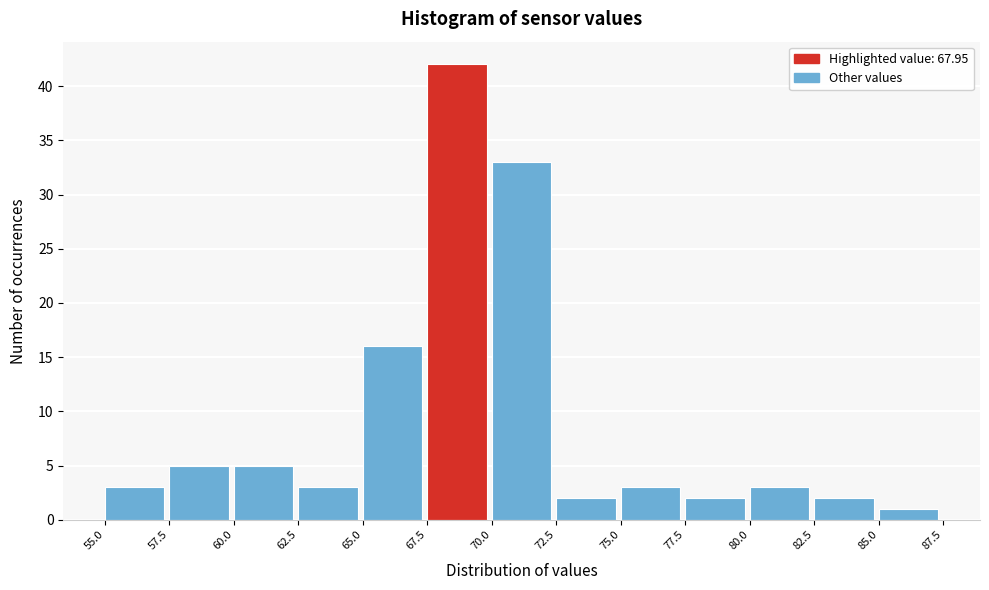

Reading left to right, list every bar in this chart as the range it spans on the x-axis followed by its height. The values are not printed on the chart, so give them approximately, as read against the axis.

55.0 to 57.5: 3
57.5 to 60.0: 5
60.0 to 62.5: 5
62.5 to 65.0: 3
65.0 to 67.5: 16
67.5 to 70.0: 42
70.0 to 72.5: 33
72.5 to 75.0: 2
75.0 to 77.5: 3
77.5 to 80.0: 2
80.0 to 82.5: 3
82.5 to 85.0: 2
85.0 to 87.5: 1